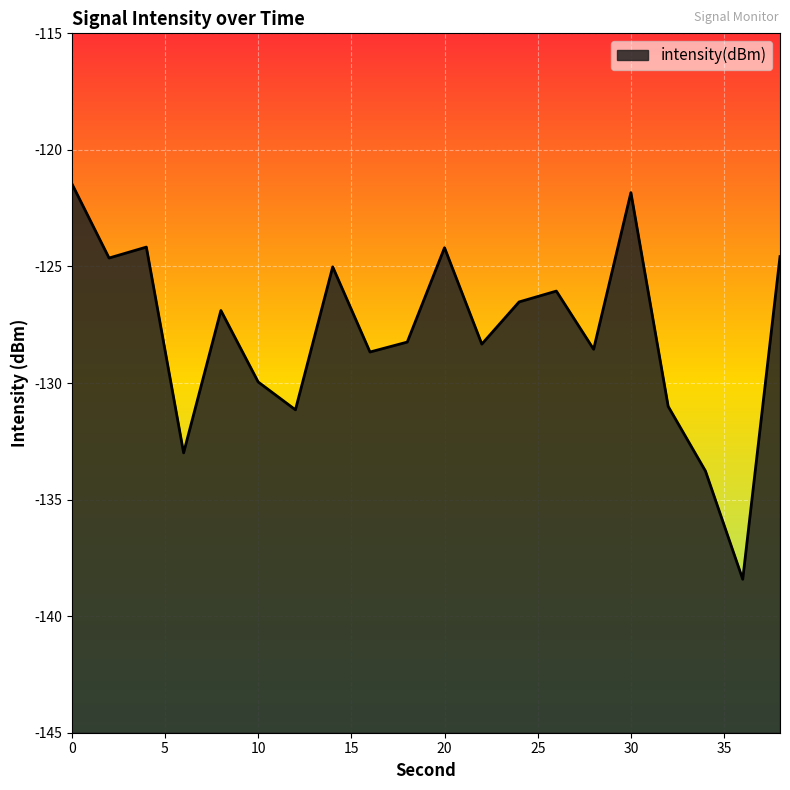

At which category does the data reach its first local peak?

4